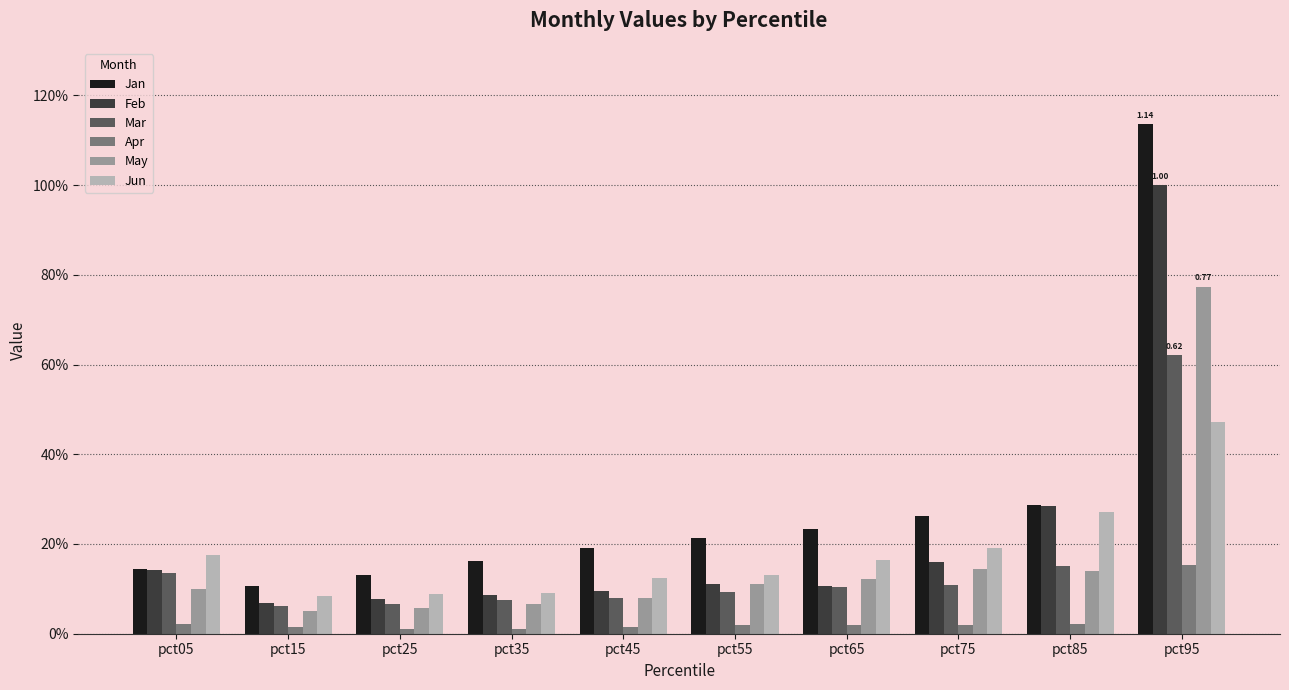

At pct85, list the series in order from largest to smallest.

Jan, Feb, Jun, Mar, May, Apr